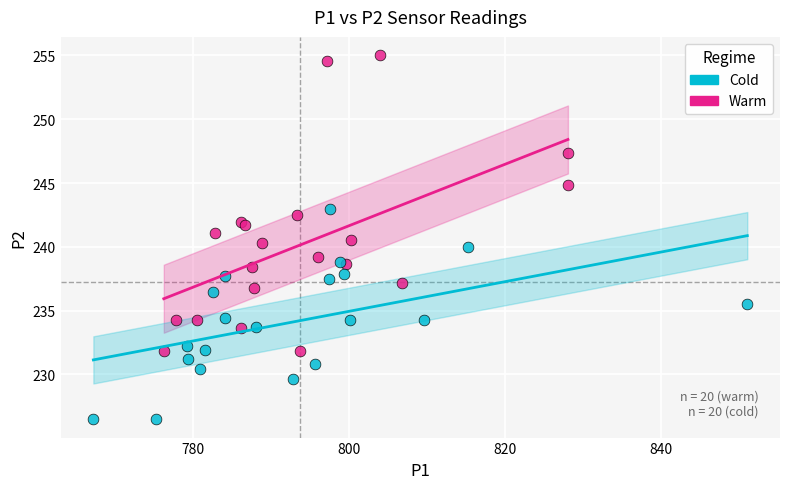

Which series contains the highest Y value?

Warm